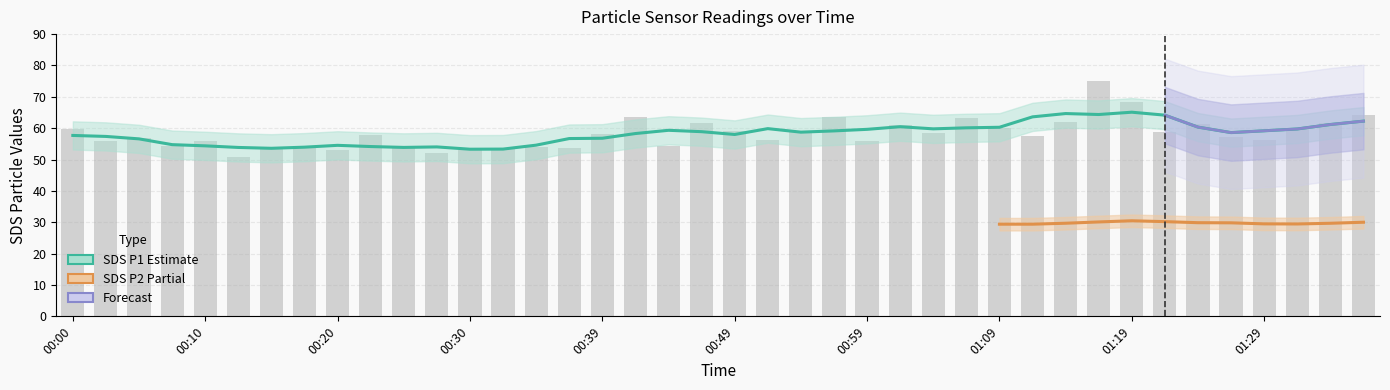

Where is the data nearest to the value 62?

01:14